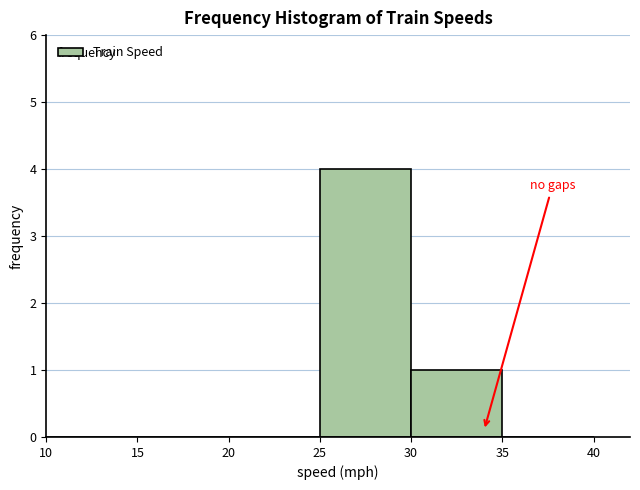

Reading left to right, list every bar in this chart as the range it spans on the x-axis followed by its height. The values are not printed on the chart, so give them approximately, as read against the axis.

10 to 15: 0
15 to 20: 0
20 to 25: 0
25 to 30: 4
30 to 35: 1
35 to 40: 0